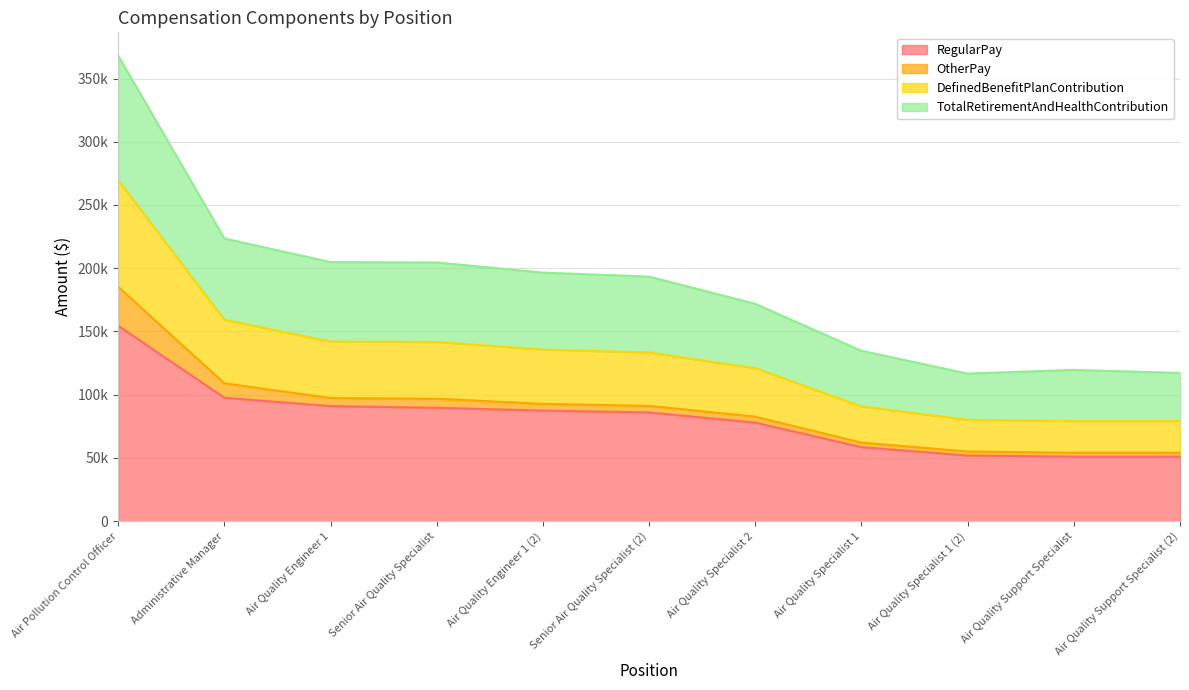

How many data points does each series have?

11